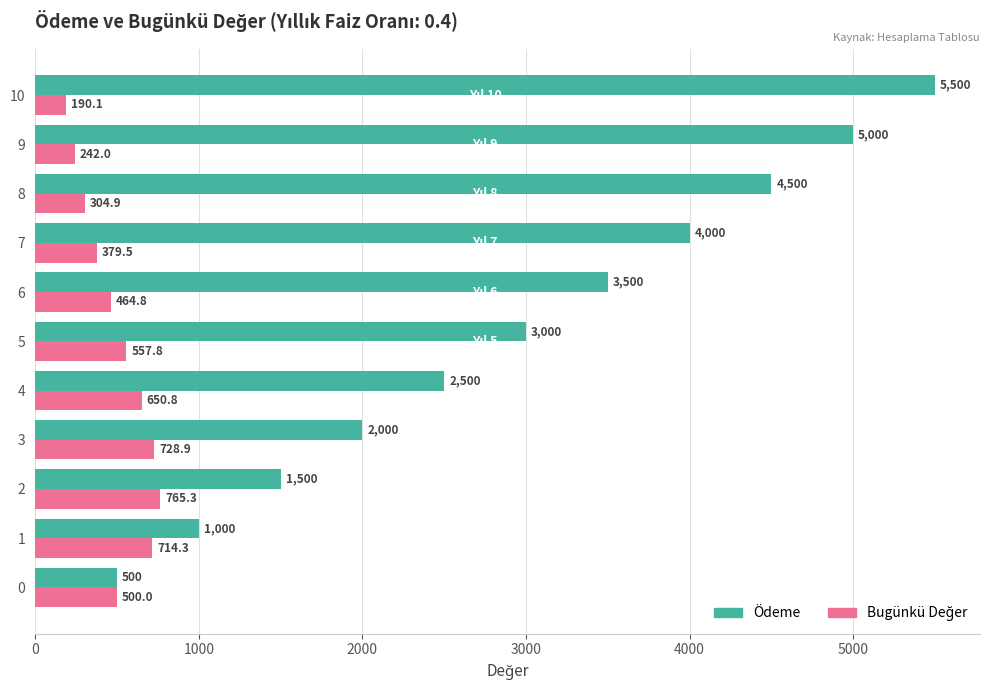

What is the sum of all Ödeme values?

33000.0